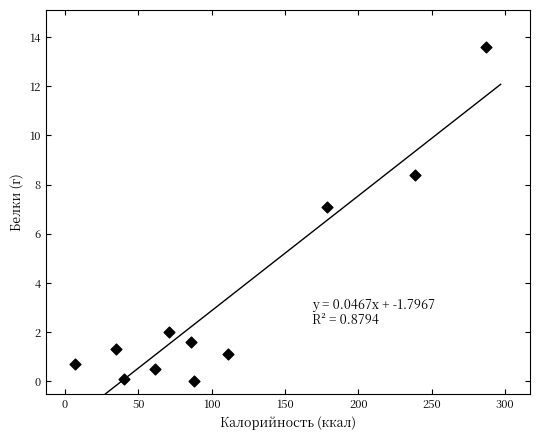

What Y value in the scatter plot is closest to 6?

7.1